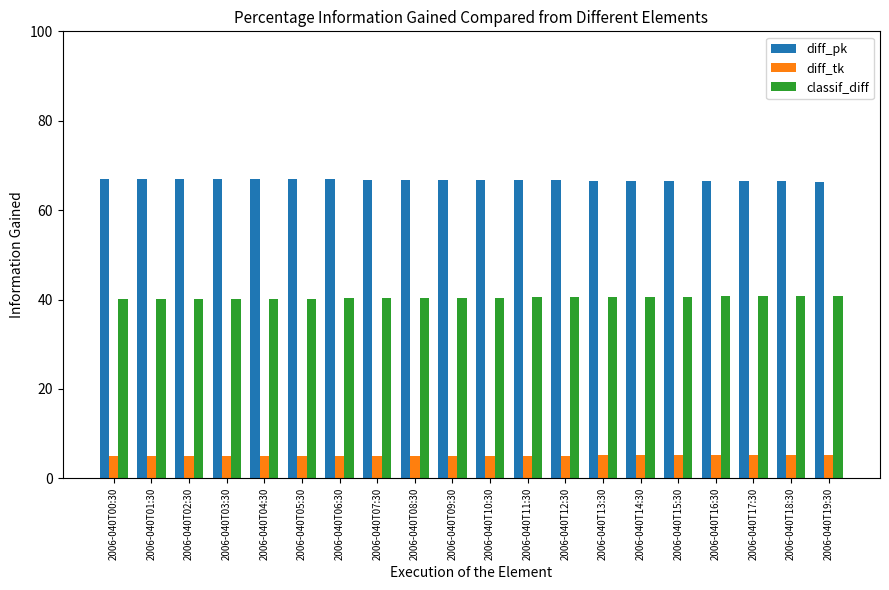

Rank the series at 2006-040T09:30 from lowest to highest value.

diff_tk, classif_diff, diff_pk